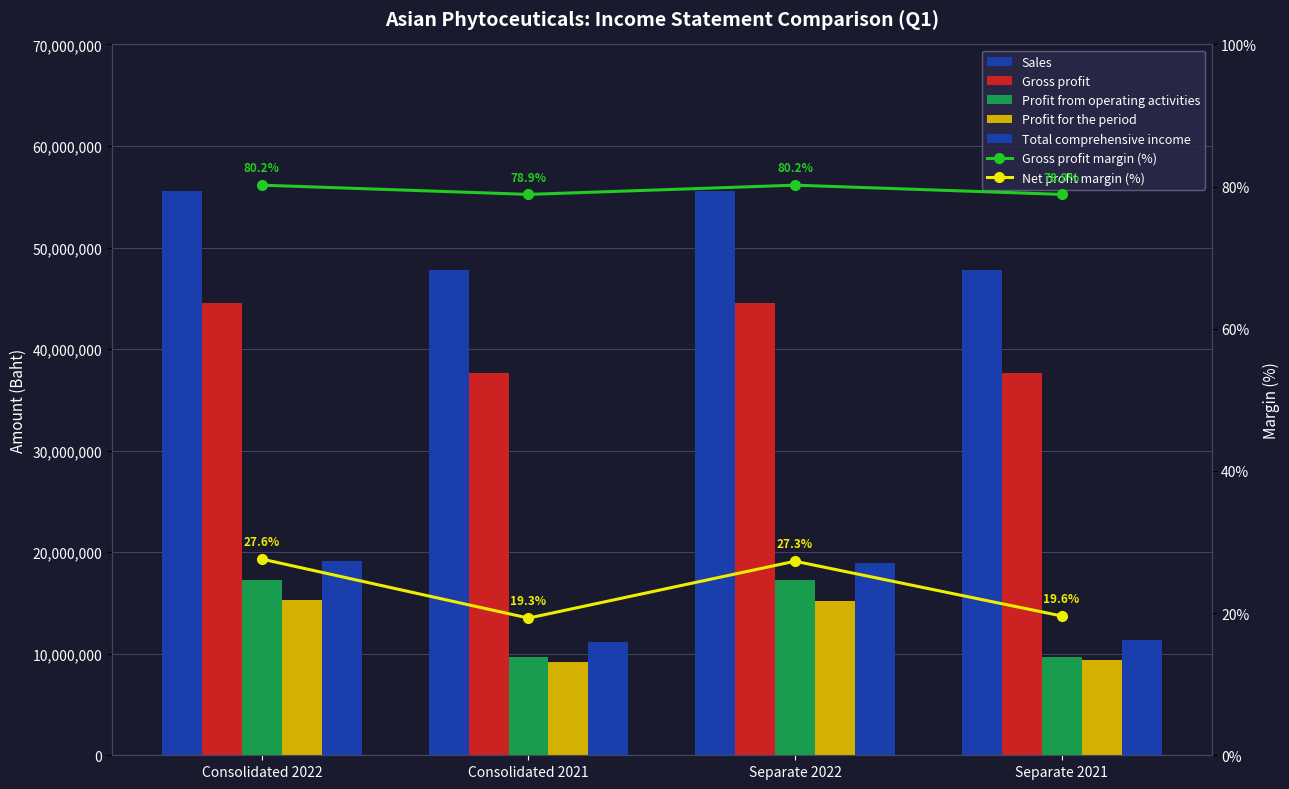

Which series changed the most between Consolidated 2022 and Separate 2021?

Sales